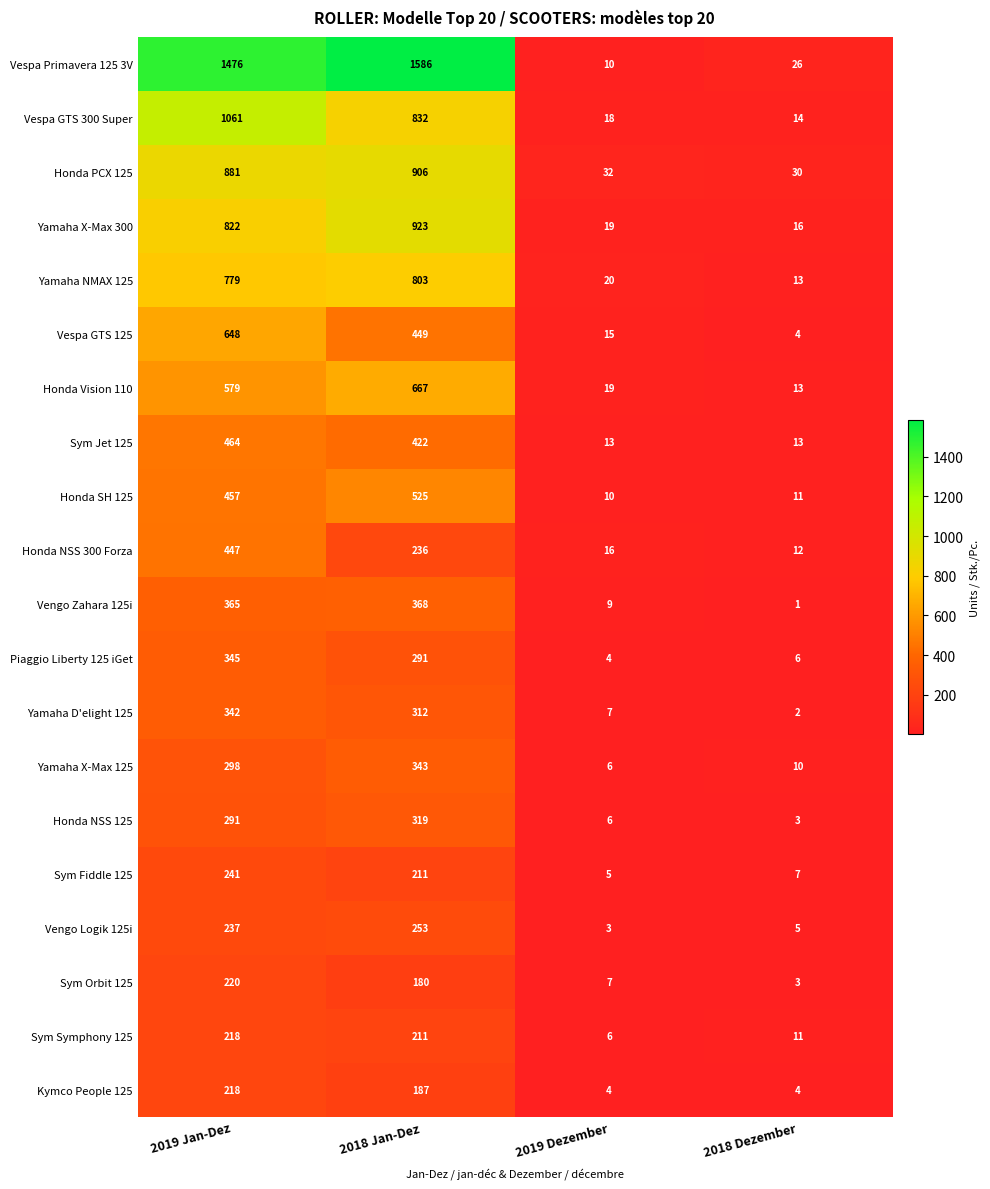

What is the difference between the Sym Orbit 125 values at 2018 Jan-Dez and 2019 Jan-Dez?

40